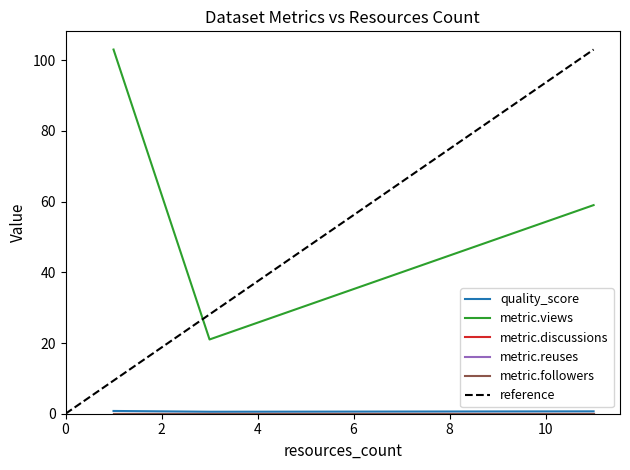

At which label is metric.views closest to 62?

11